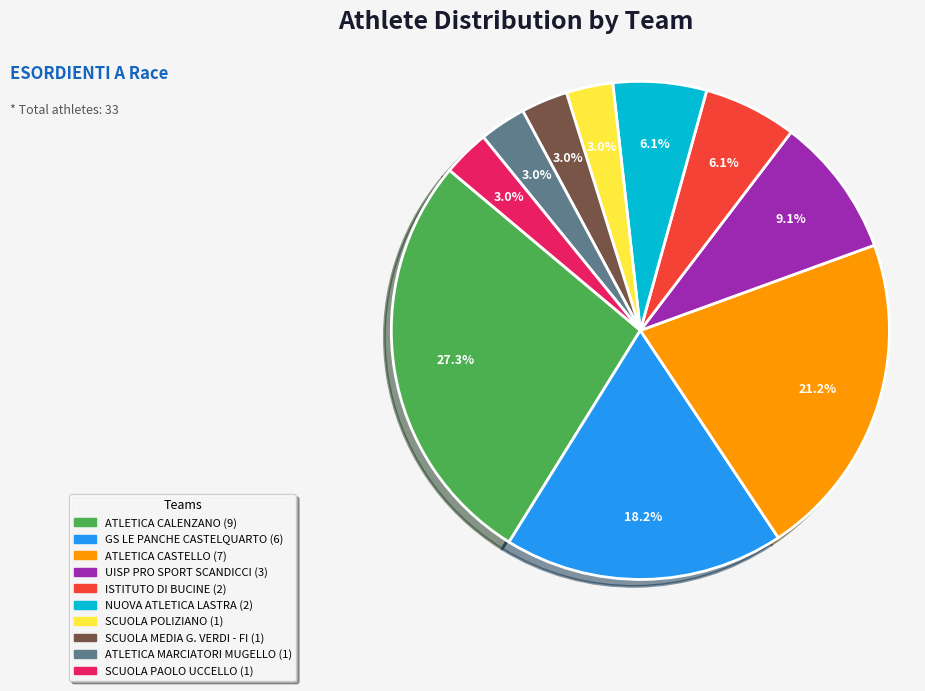

How many slices are in this pie chart?

10